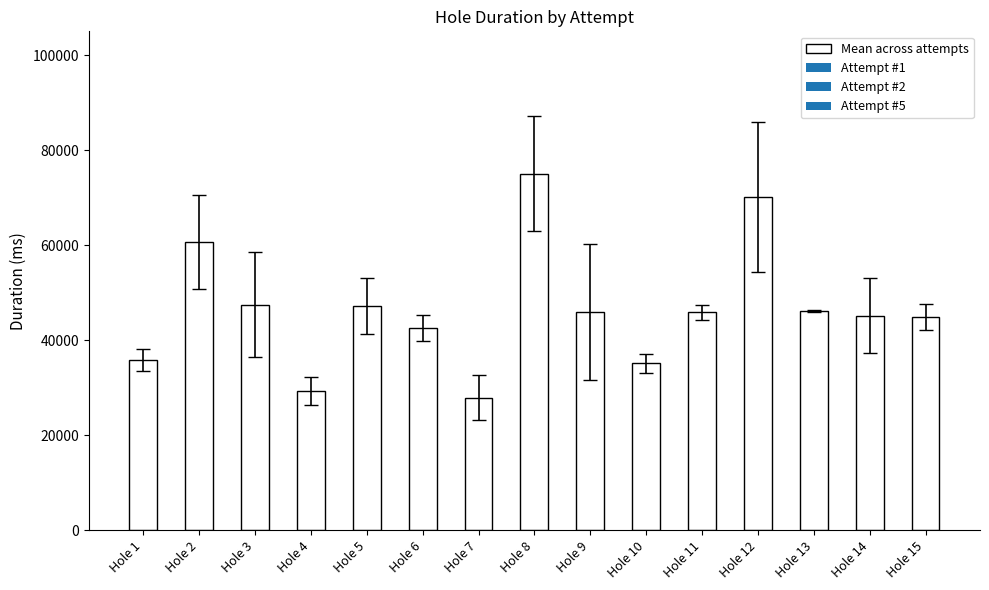

What is the value of the 6th bar from the left?

42610.3